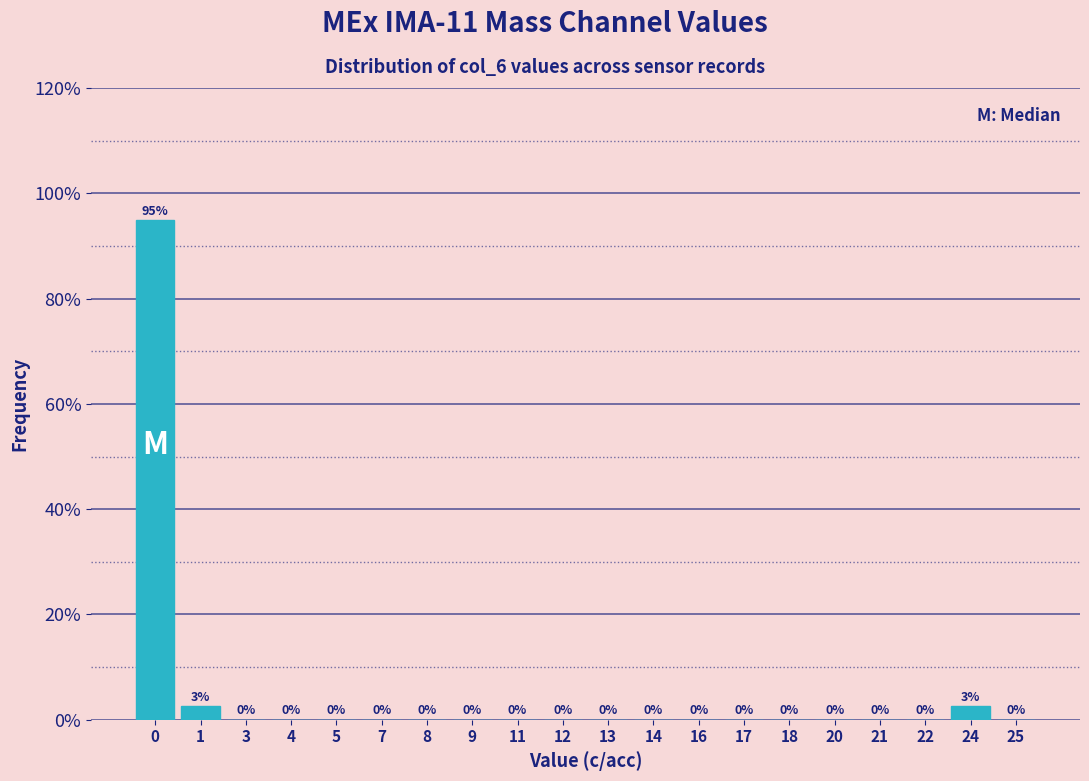

The value at 9 is -44.0. True or false?

False